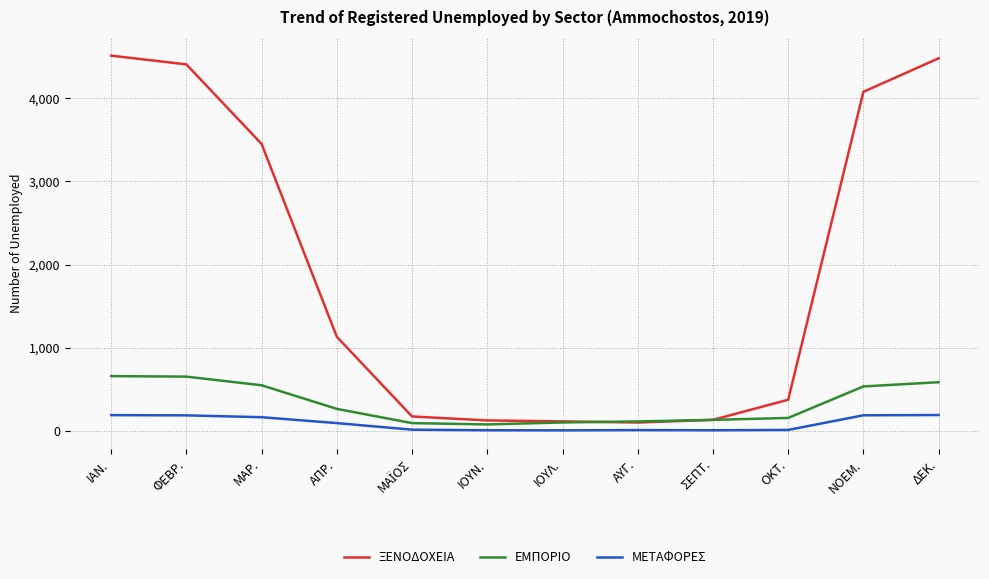

The ΕΜΠΟΡΙΟ series shows 725 at ΝΟΕΜ.. True or false?

False